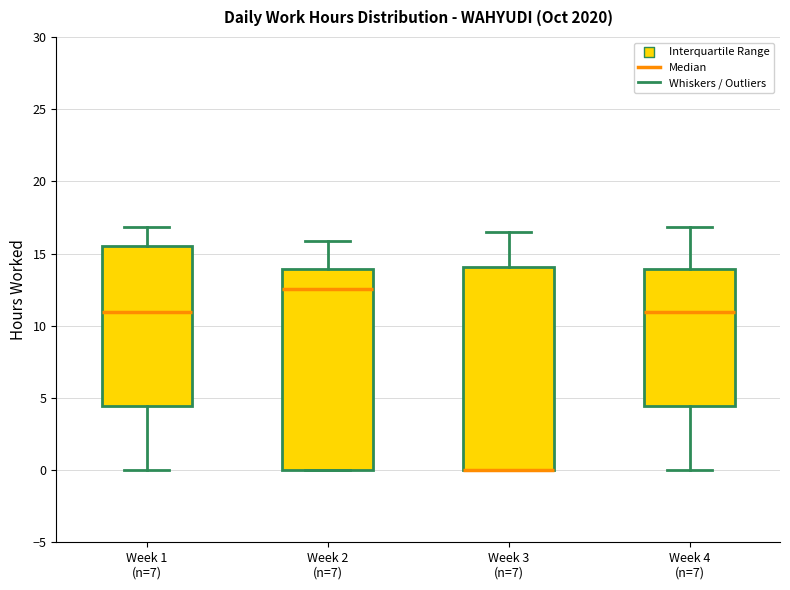

Reading left to right, read every box against the y-axis: the position of its median line, the range the box covers, and the ends of its whiskers. The values are not printed on the chart, so give them approximately, as read against the axis.

Week 1 (n=7): median 11.0, box 4.5 to 15.5, whiskers 0.0 to 17.0
Week 2 (n=7): median 12.5, box 0.0 to 14.0, whiskers 0.0 to 16.0
Week 3 (n=7): median 0.0 (drawn on the box's lower edge), box 0.0 to 14.0, whiskers 0.0 to 16.5
Week 4 (n=7): median 11.0, box 4.5 to 14.0, whiskers 0.0 to 17.0